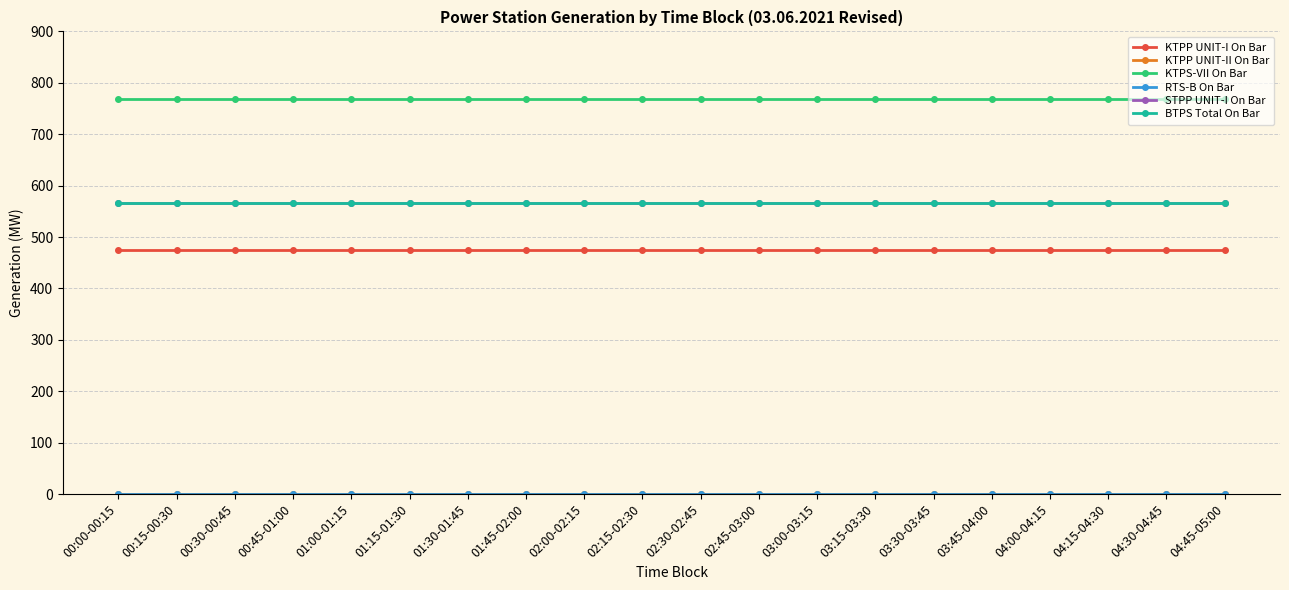

Is this an area chart (filled region under the line)?

No